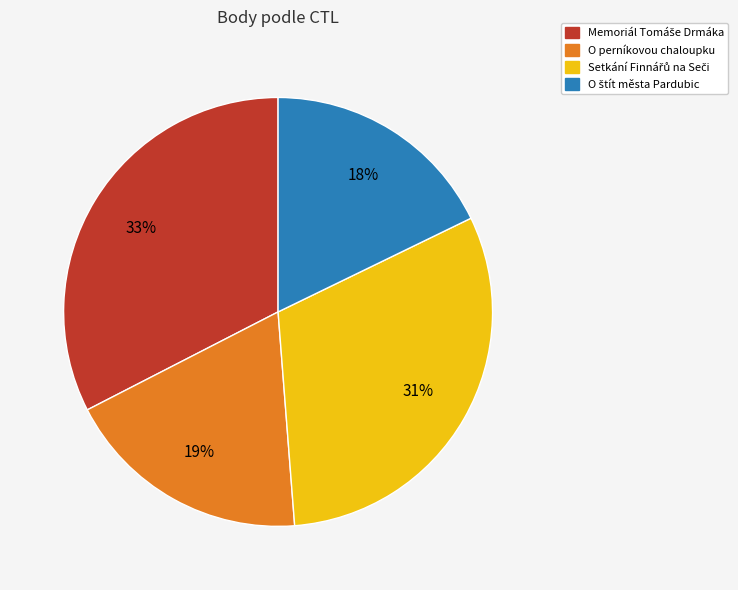

Count the number of slices in the pie.

4